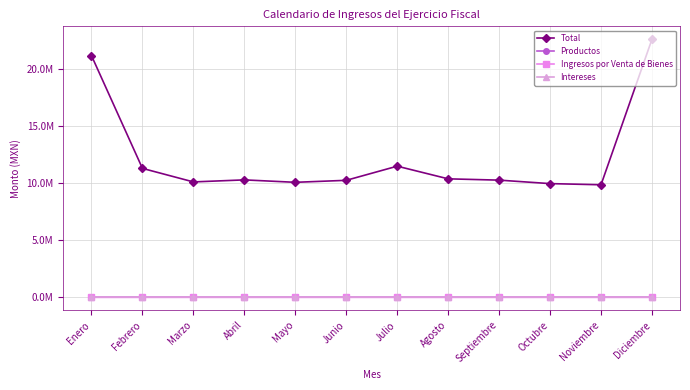

What position from the right is Enero?

12